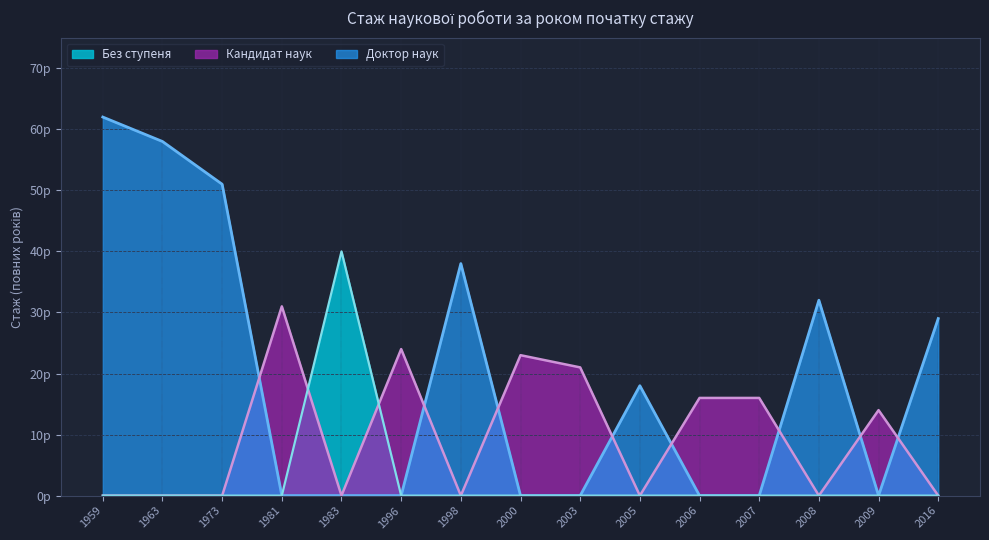

Does the chart display data point markers on the line(s)?

No